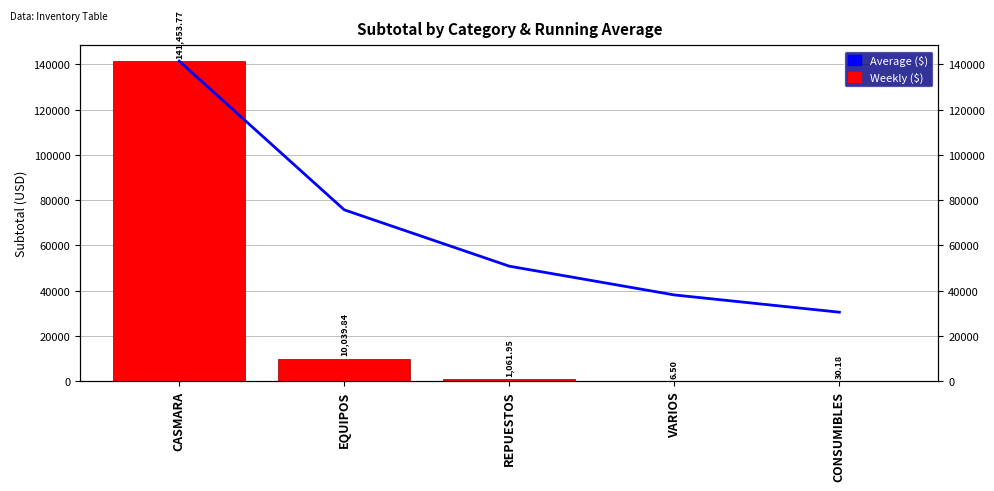

What is the value of the Weekly ($) bar at the 2nd from the left?

10039.8